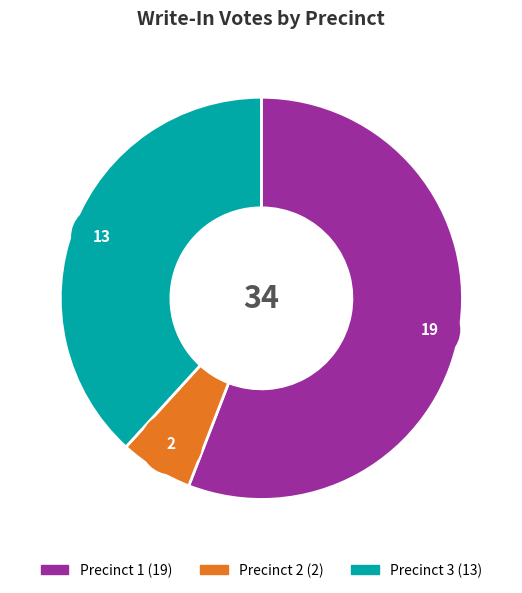

To the nearest percent, what is the difference between the Precinct 1 and Precinct 3 slice percentages?

18%